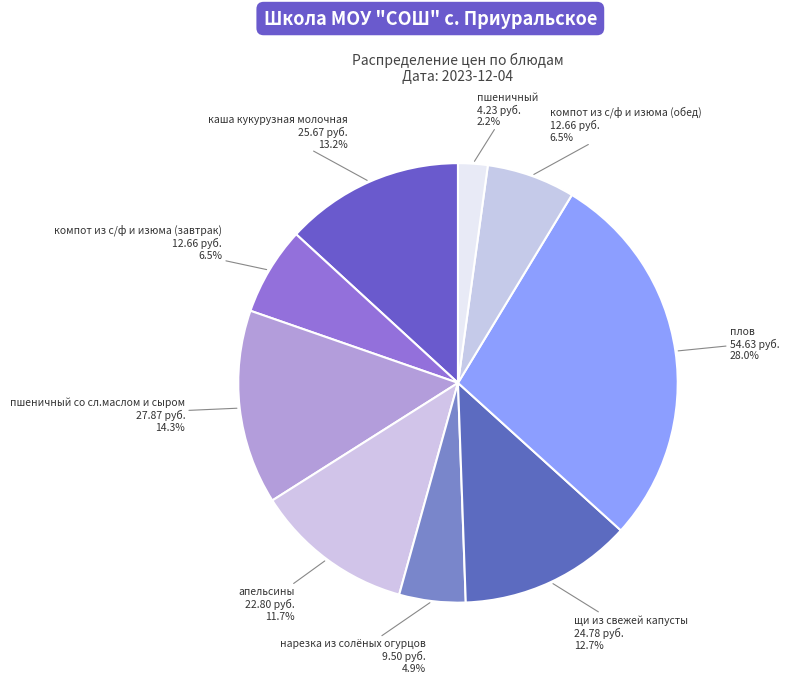

Count the number of slices in the pie.

9